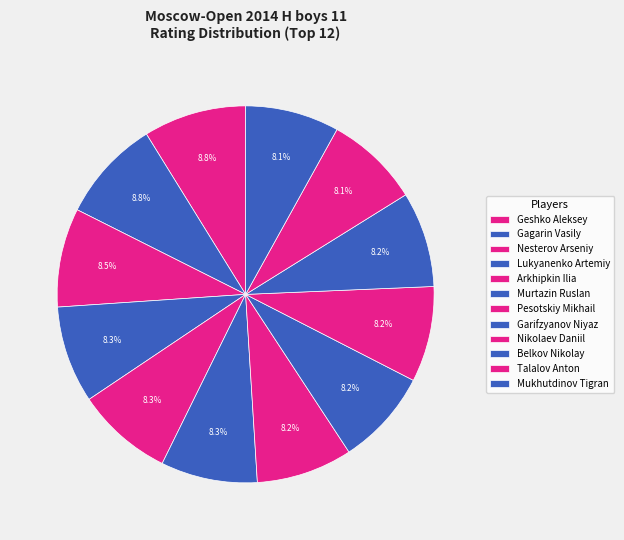

To the nearest percent, what is the combined percentage of Geshko Aleksey and Gagarin Vasily?

18%